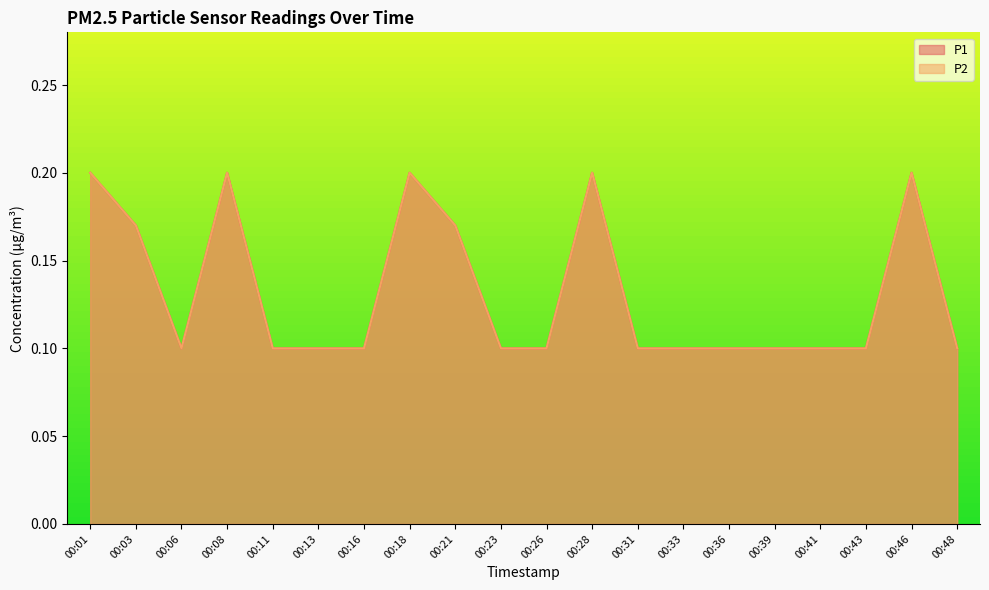

At which label does P1 reach its minimum?

00:06